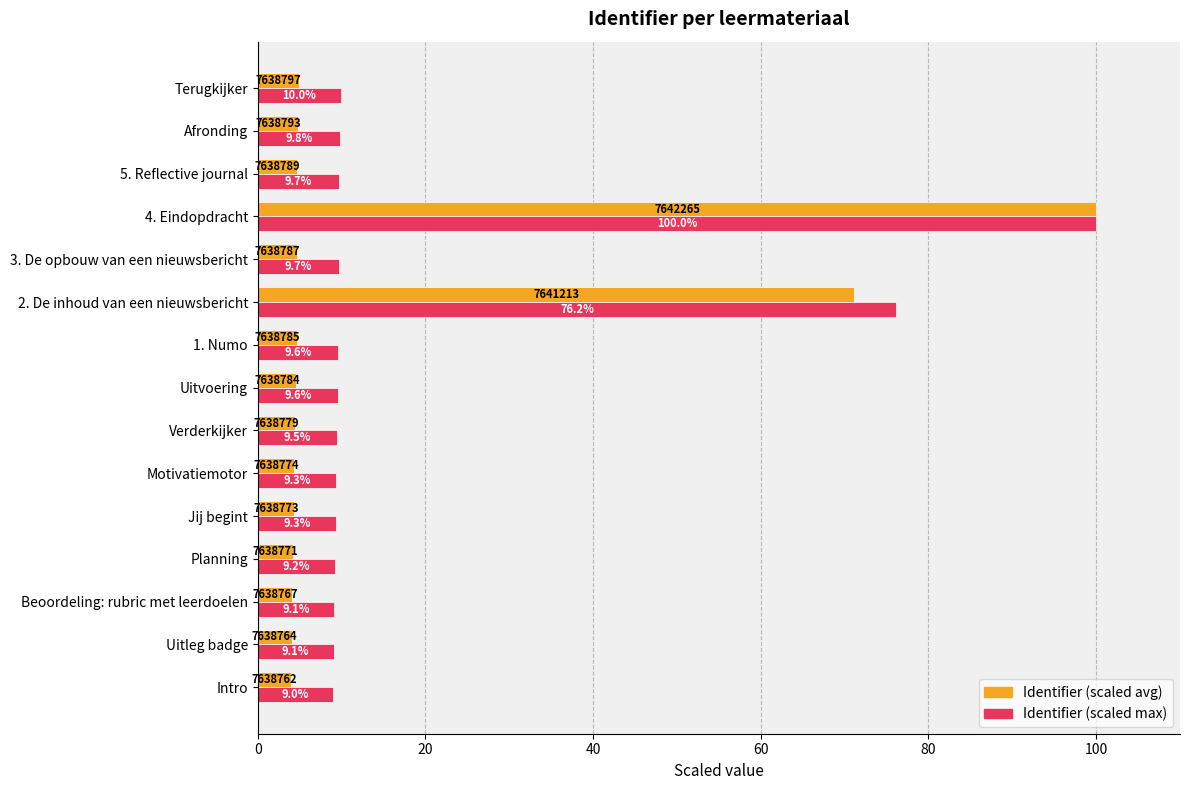

How many data points in Identifier (scaled max) are above 9?

14